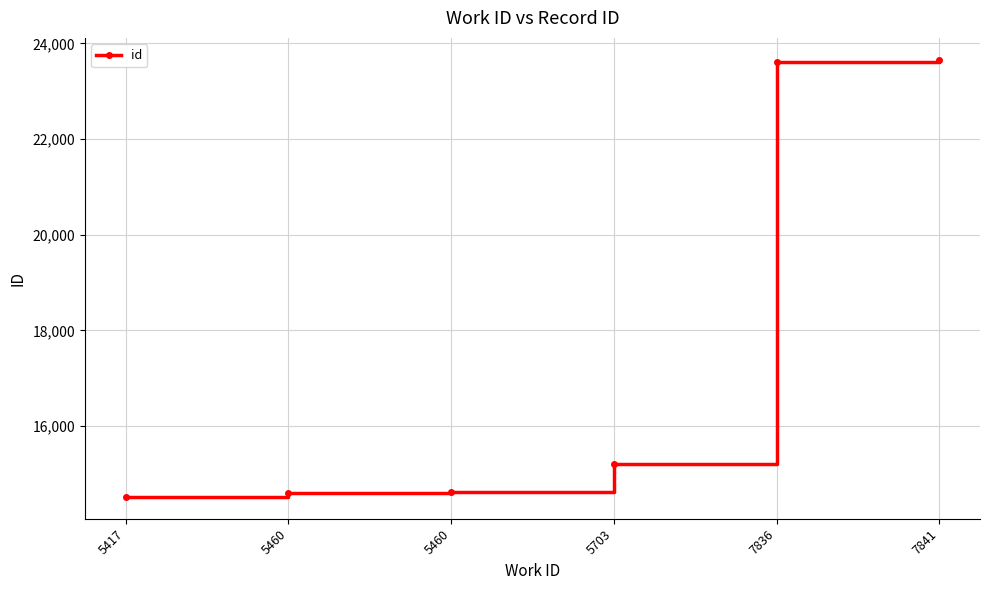

What is the ratio of the value at 7836 to the value at 7841?

1.0